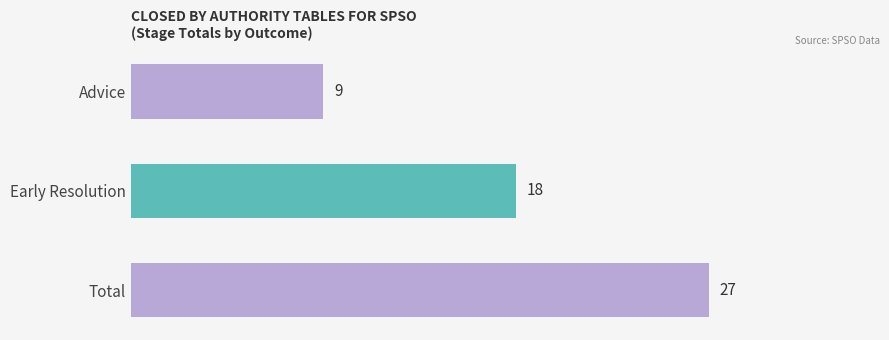

Which label corresponds to the largest value in the chart?

Total